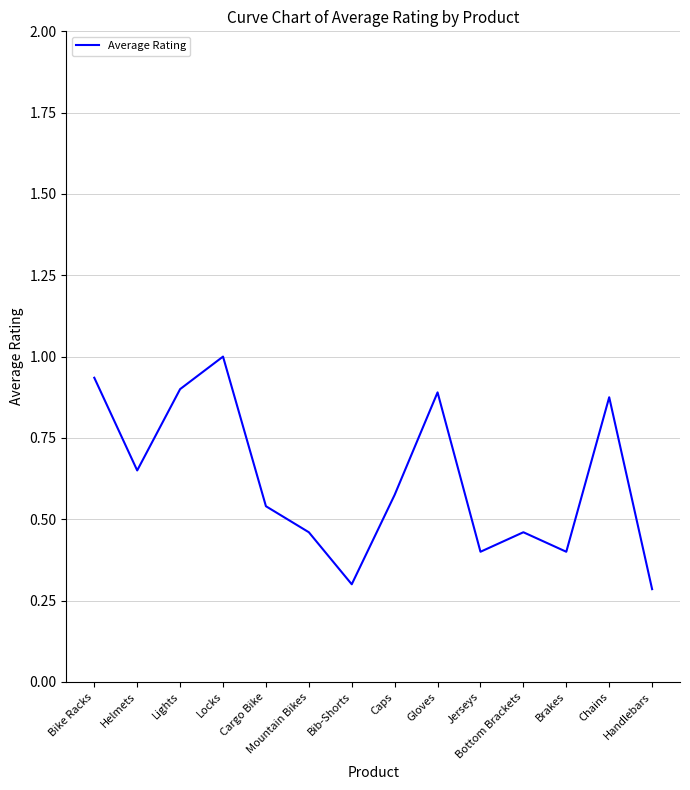

Which has a higher value, Caps or Helmets?

Helmets